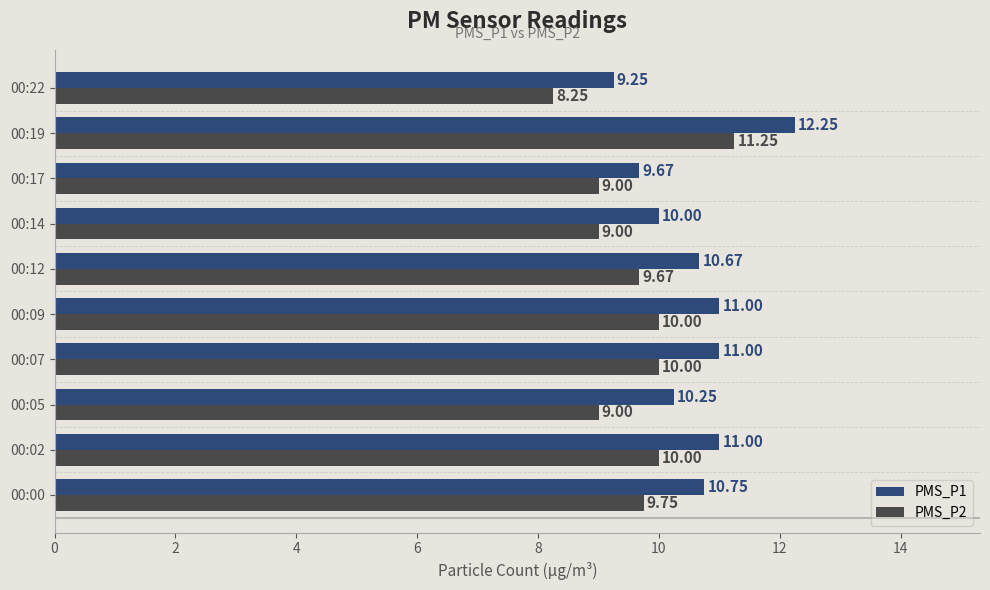

List the series in order of their peak value, highest first.

PMS_P1, PMS_P2